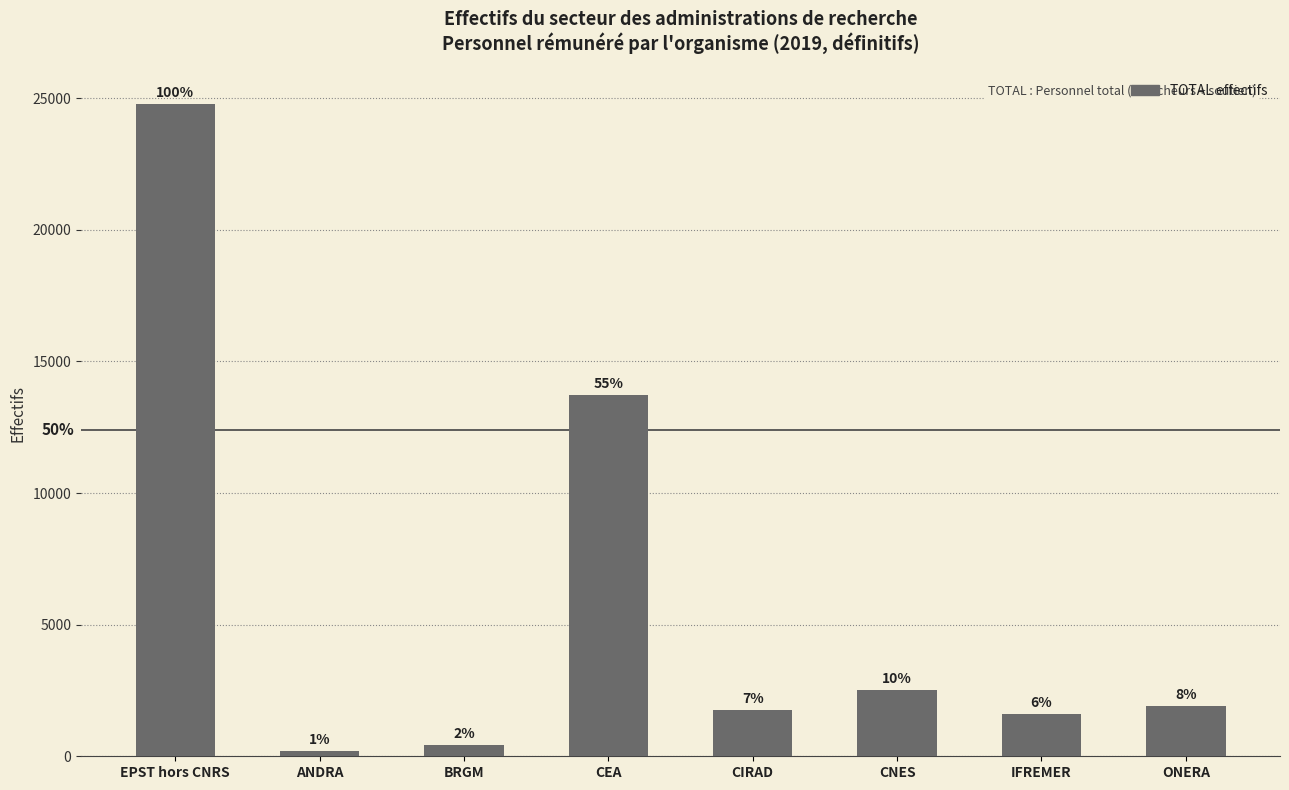

Is it true that the value at EPST hors CNRS is 41246?

False